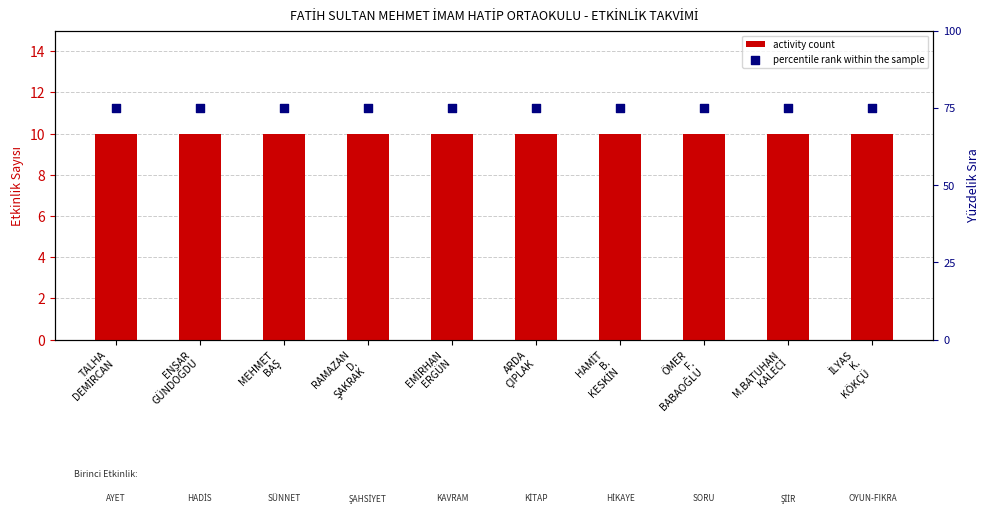

Which series contains the lowest Y value?

activity count